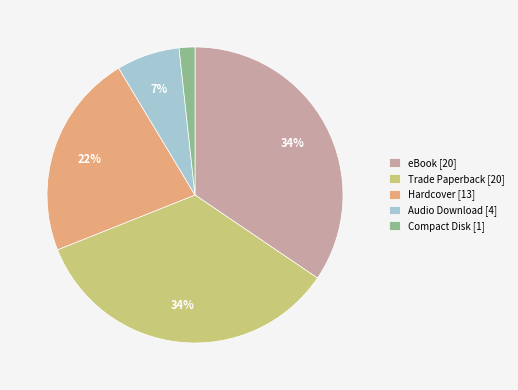

To the nearest percent, what is the combined percentage of Hardcover [13] and Compact Disk [1]?

24%